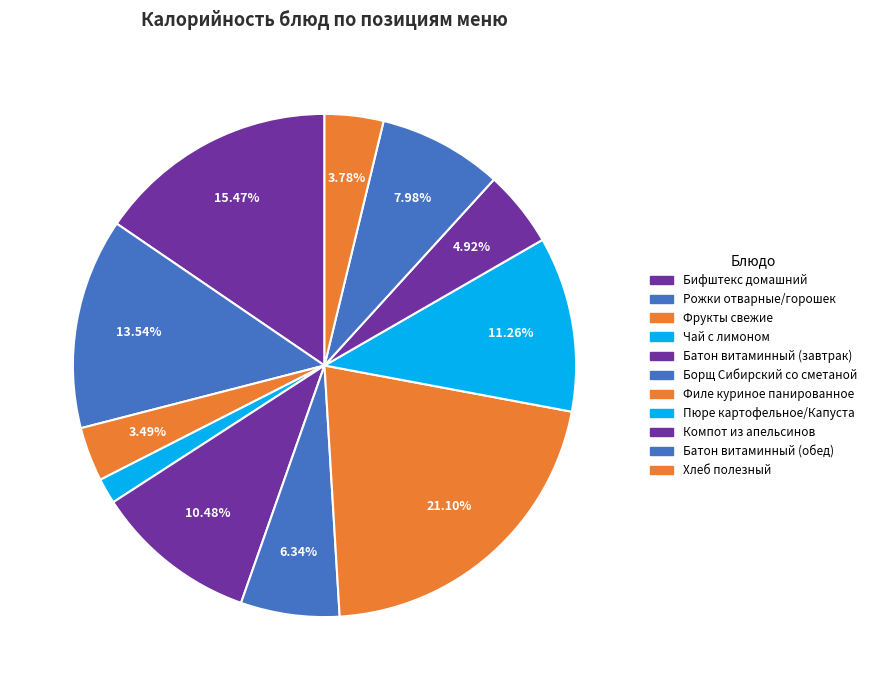

Rank the categories by value from lowest to highest.

Чай с лимоном, Фрукты свежие, Хлеб полезный, Компот из апельсинов, Борщ Сибирский со сметаной, Батон витаминный (обед), Батон витаминный (завтрак), Пюре картофельное/Капуста, Рожки отварные/горошек, Бифштекс домашний, Филе куриное панированное